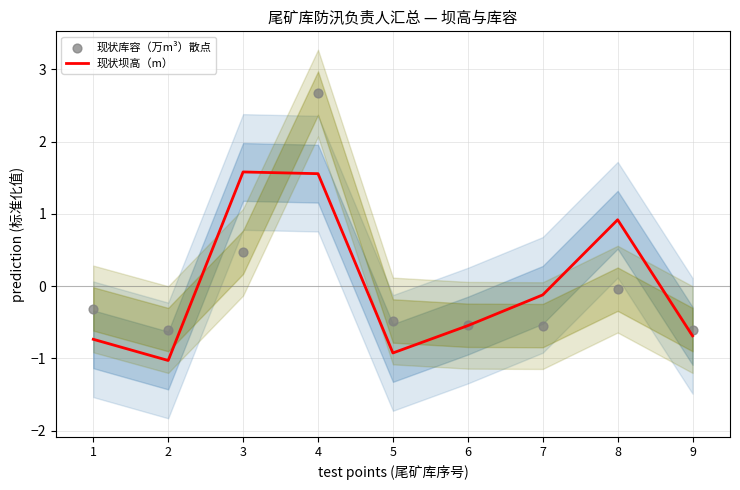

What is the total value across all series at 6?

-1.1